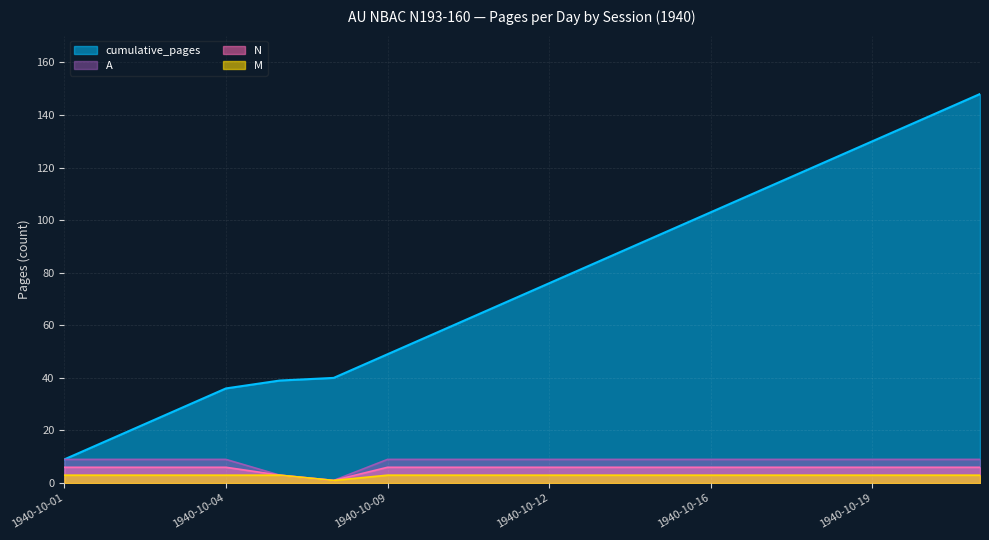

Reading left to right, what are all the values shown in this chart?

M: 1940-10-01=3	1940-10-02=3	1940-10-03=3	1940-10-04=3	1940-10-05=3	1940-10-08=1	1940-10-09=3	1940-10-10=3	1940-10-11=3	1940-10-12=3	1940-10-14=3	1940-10-15=3	1940-10-16=3	1940-10-17=3	1940-10-18=3	1940-10-19=3	1940-10-21=3	1940-10-22=3
pages_per_day: 1940-10-01=9	1940-10-02=9	1940-10-03=9	1940-10-04=9	1940-10-05=3	1940-10-08=1	1940-10-09=9	1940-10-10=9	1940-10-11=9	1940-10-12=9	1940-10-14=9	1940-10-15=9	1940-10-16=9	1940-10-17=9	1940-10-18=9	1940-10-19=9	1940-10-21=9	1940-10-22=9
cumulative_pages: 1940-10-01=9	1940-10-02=18	1940-10-03=27	1940-10-04=36	1940-10-05=39	1940-10-08=40	1940-10-09=49	1940-10-10=58	1940-10-11=67	1940-10-12=76	1940-10-14=85	1940-10-15=94	1940-10-16=103	1940-10-17=112	1940-10-18=121	1940-10-19=130	1940-10-21=139	1940-10-22=148